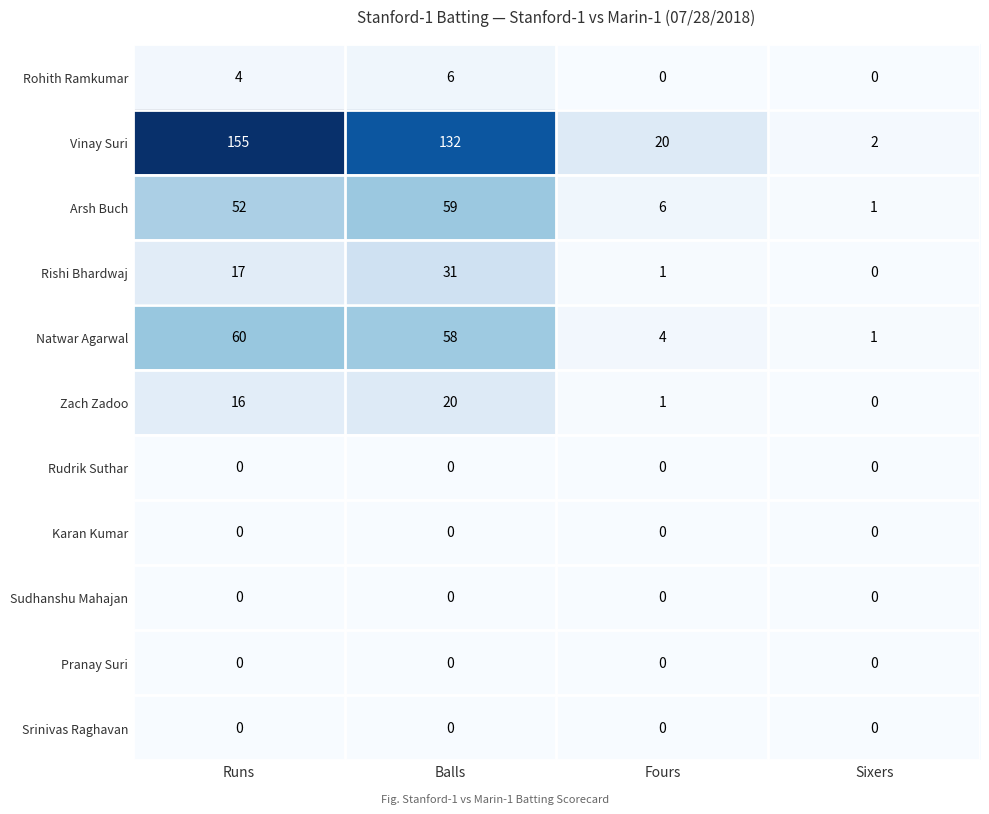

The Sudhanshu Mahajan series shows 0 at Runs. True or false?

True